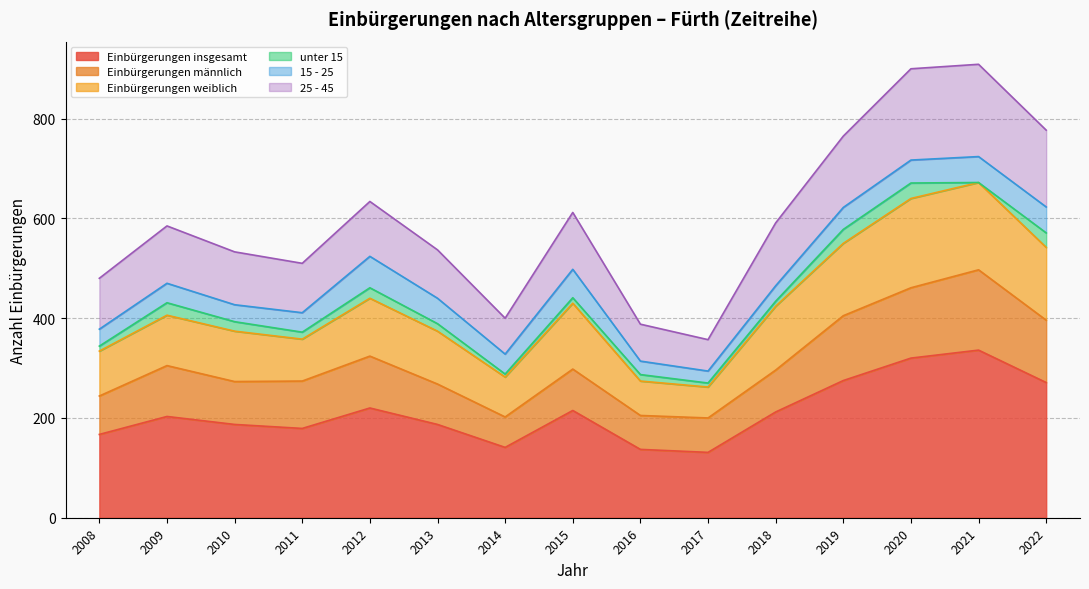

What is the lowest value of the Einbürgerungen insgesamt series?

131